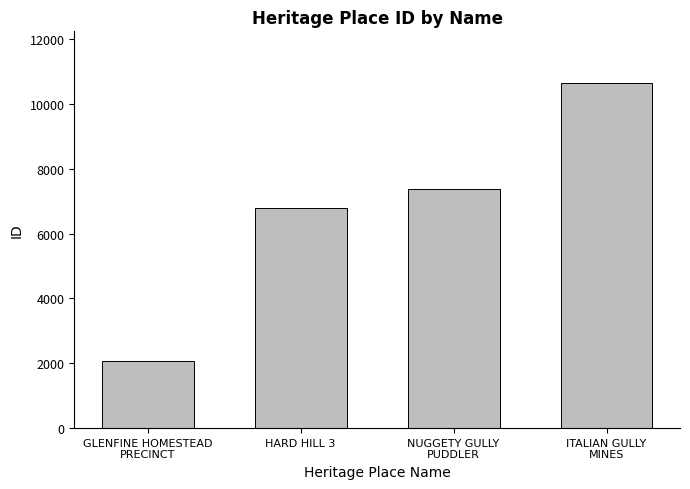

At which label is the value closest to 6361?

HARD HILL 3